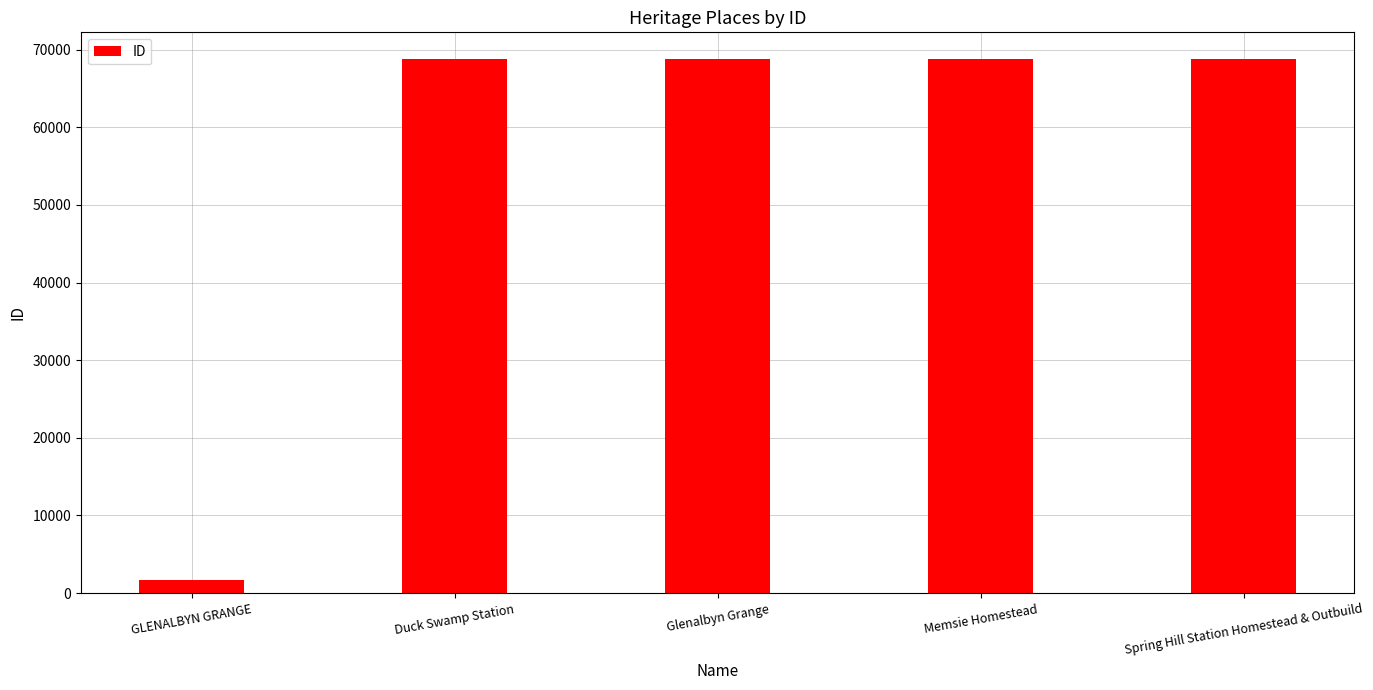

How many bars are there in total?

5